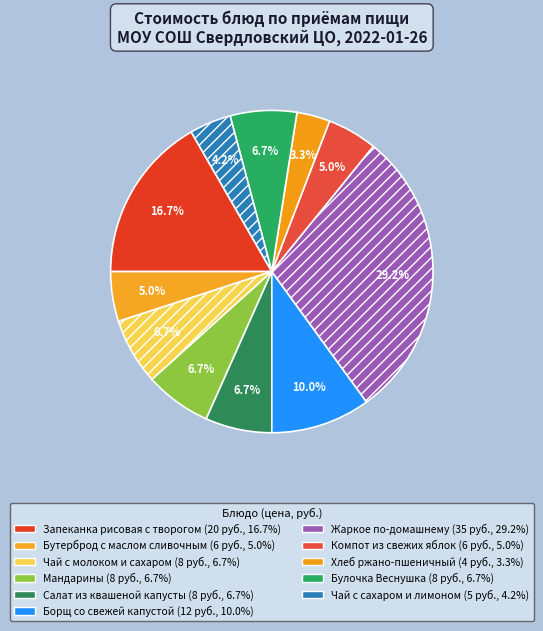

What is the largest slice in the pie chart?

Жаркое по-домашнему